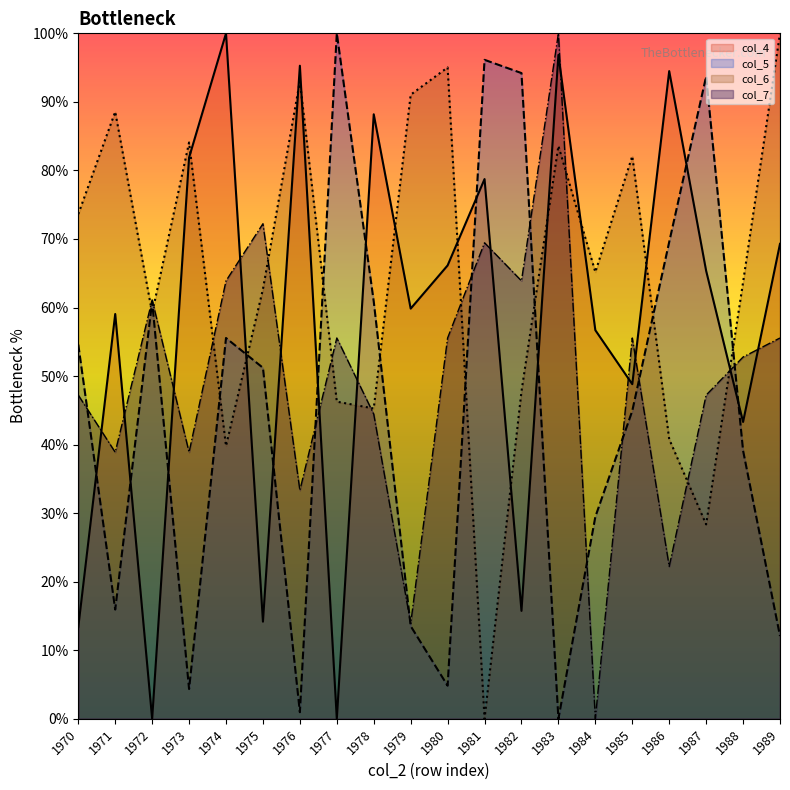

The col_6 series shows 32.7 at 1970. True or false?

False